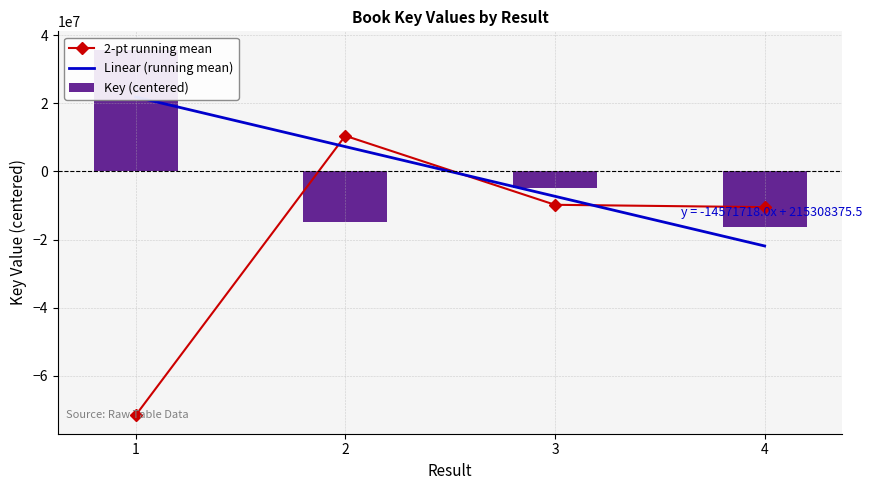

Between 3 and 4, which series saw the biggest shift?

Linear (running mean)